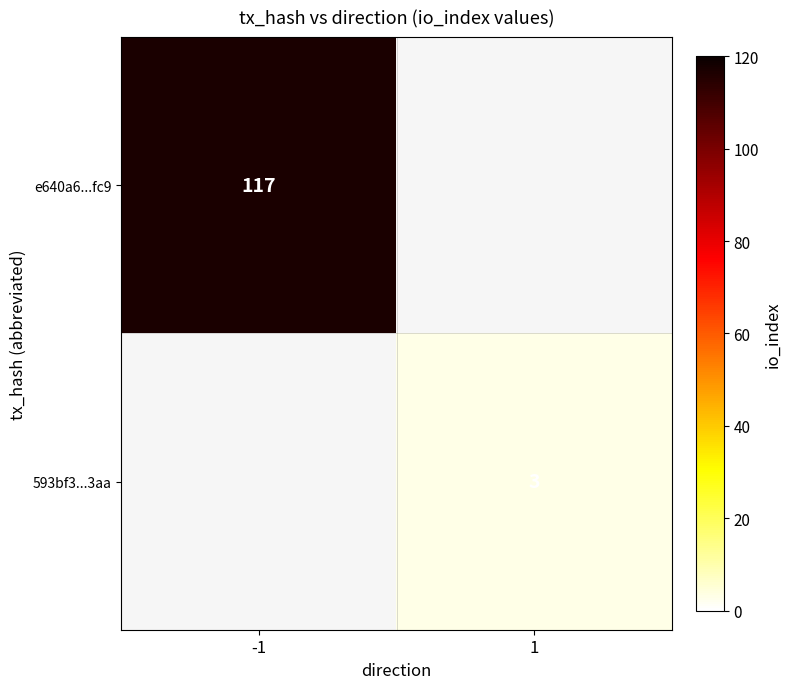

The e640a6...fc9 series shows 117 at -1. True or false?

True